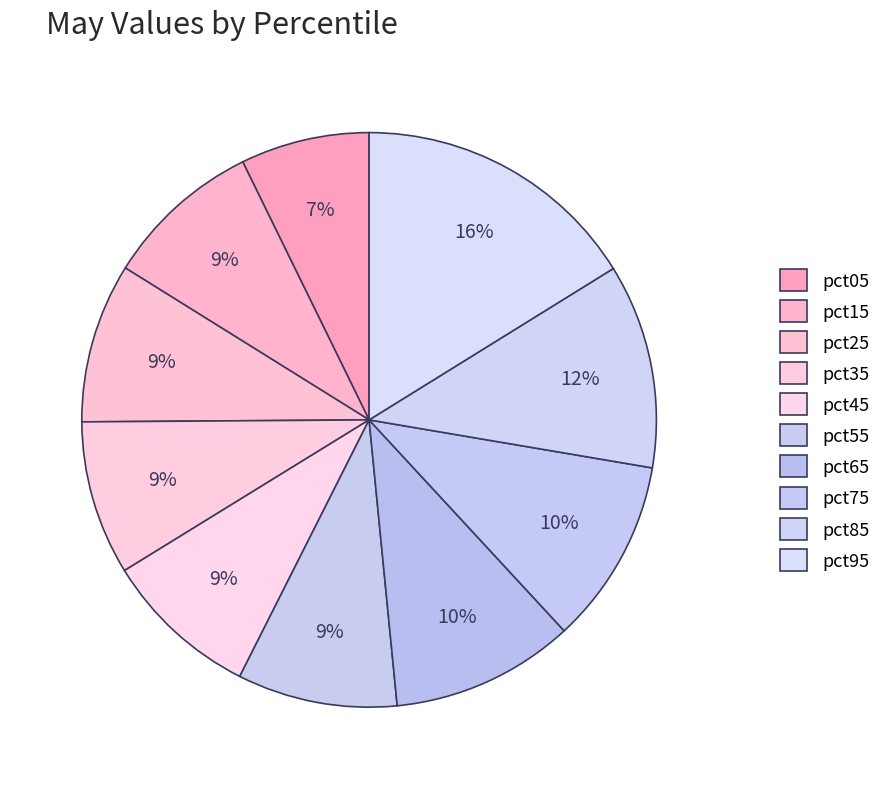

How many segments does this pie chart have?

10